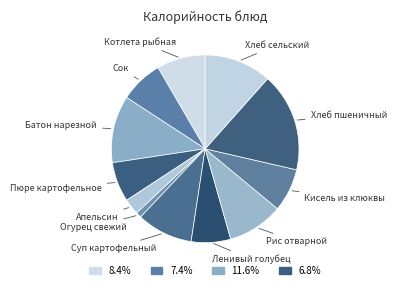

How many segments does this pie chart have?

12